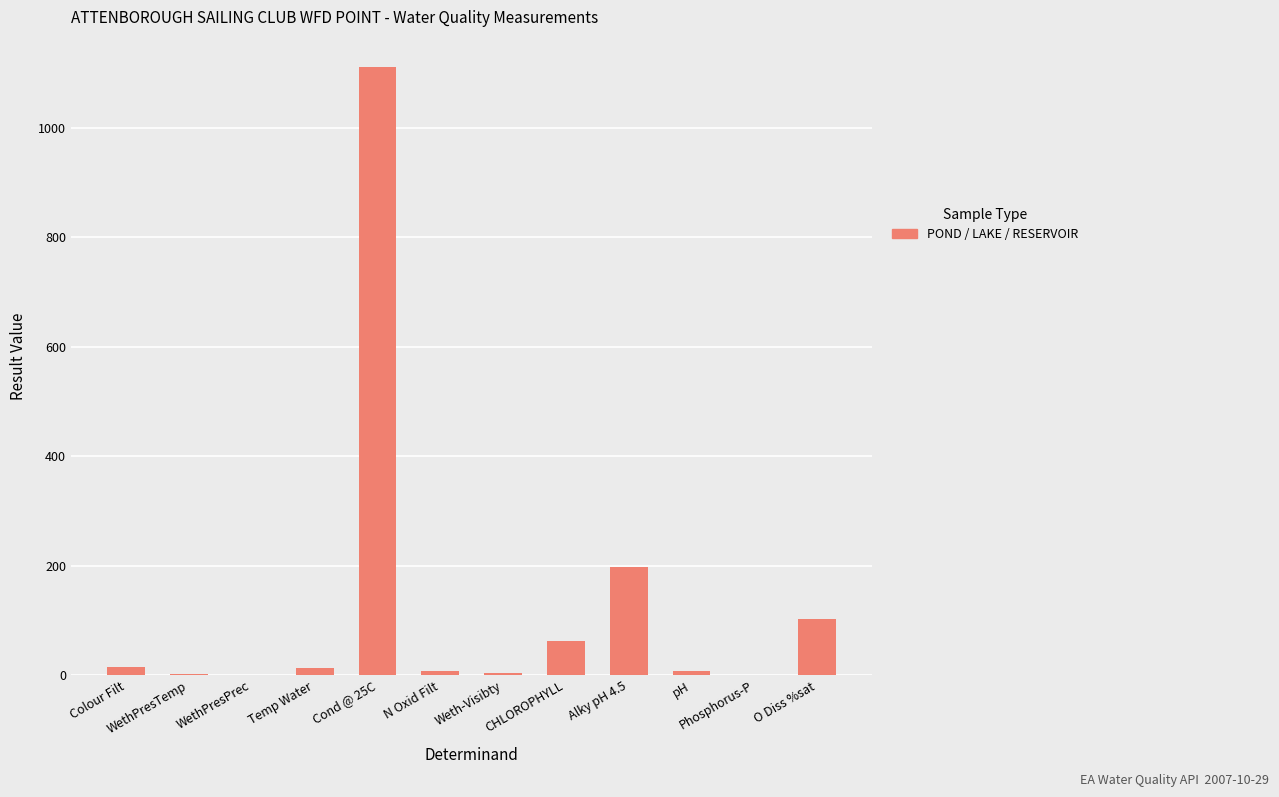

The value at Alky pH 4.5 is 197.0. True or false?

True